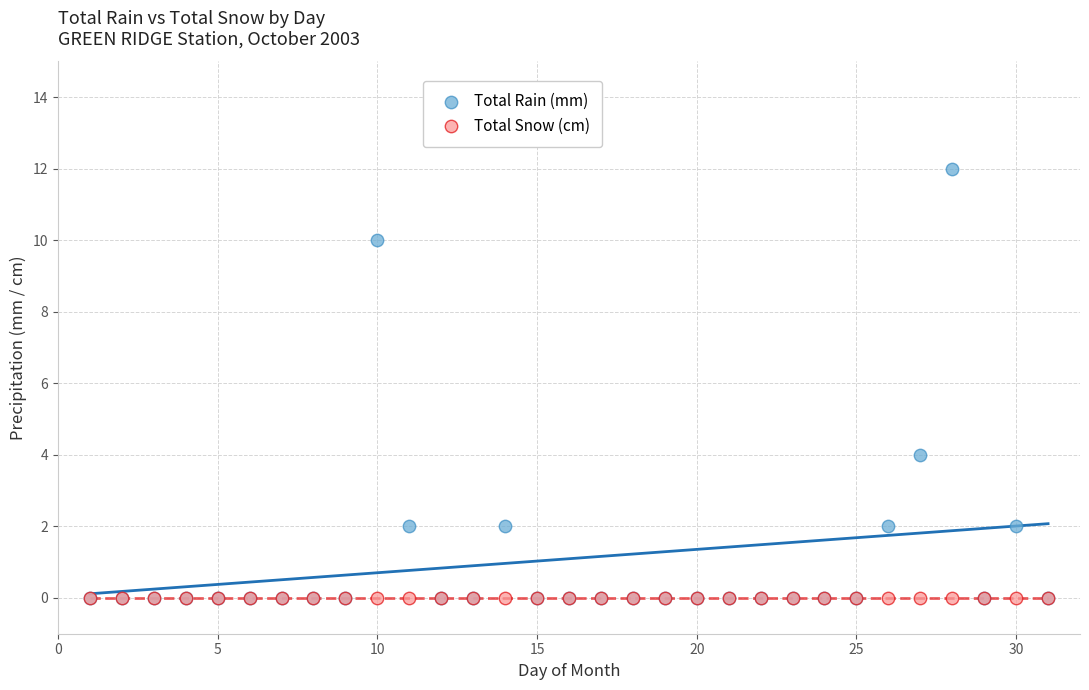

What are all the series names shown in the legend?

Total Rain (mm), Total Snow (cm)